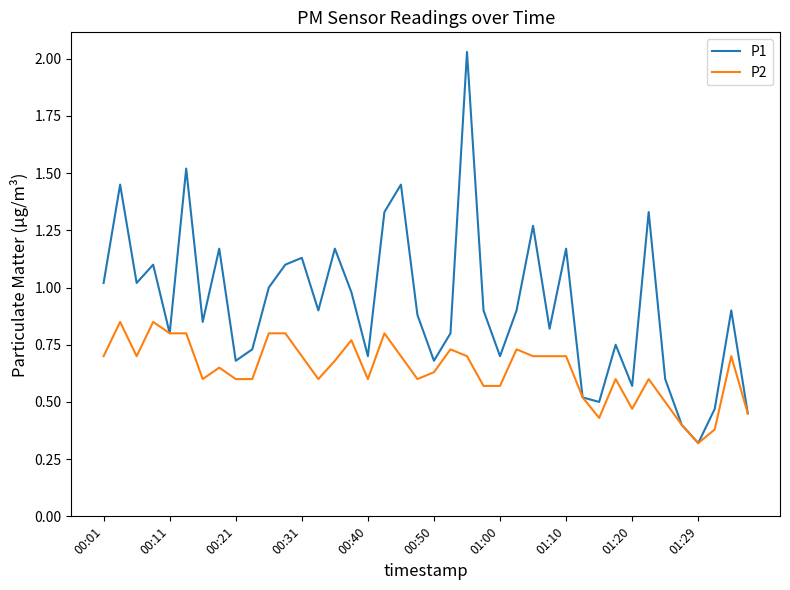

What is the sum of all P2 values?

25.6